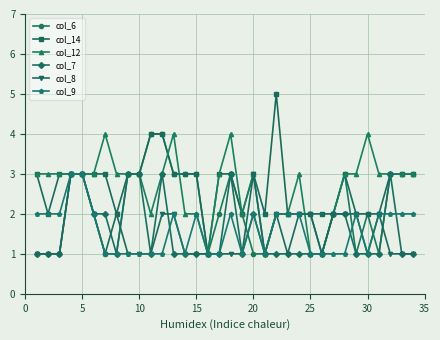

What is the value of the col_8 point at the 31st from the left?

2